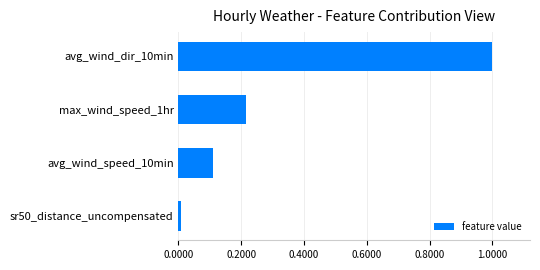

Rank the categories by value from highest to lowest.

avg_wind_dir_10min, max_wind_speed_1hr, avg_wind_speed_10min, sr50_distance_uncompensated